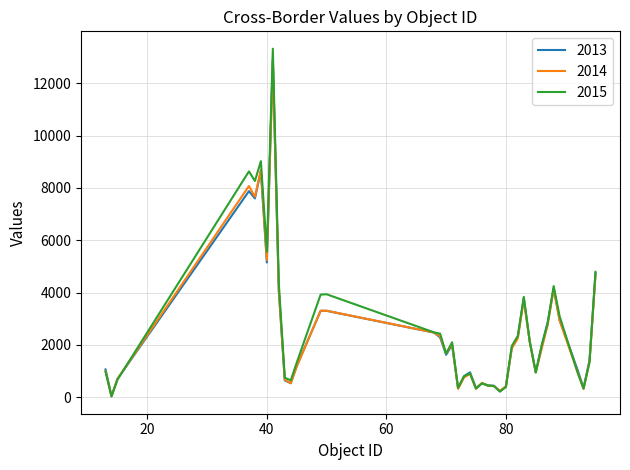

Which series has the largest range (max minus min)?

2015